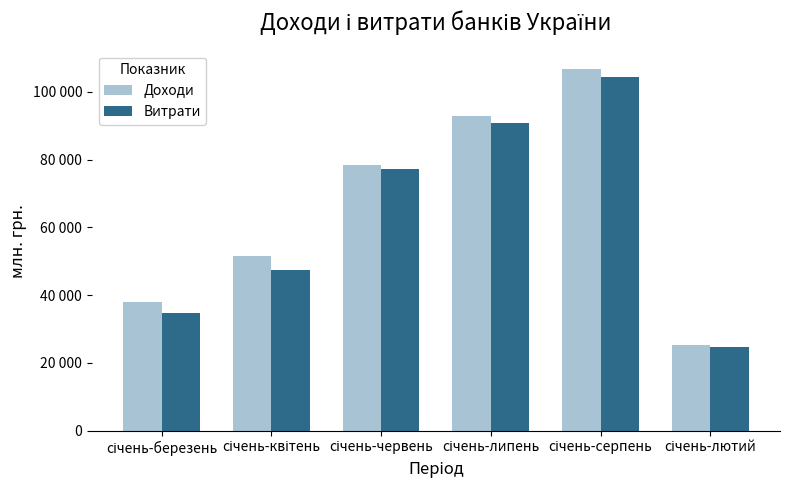

Does the chart contain stacked bars?

No